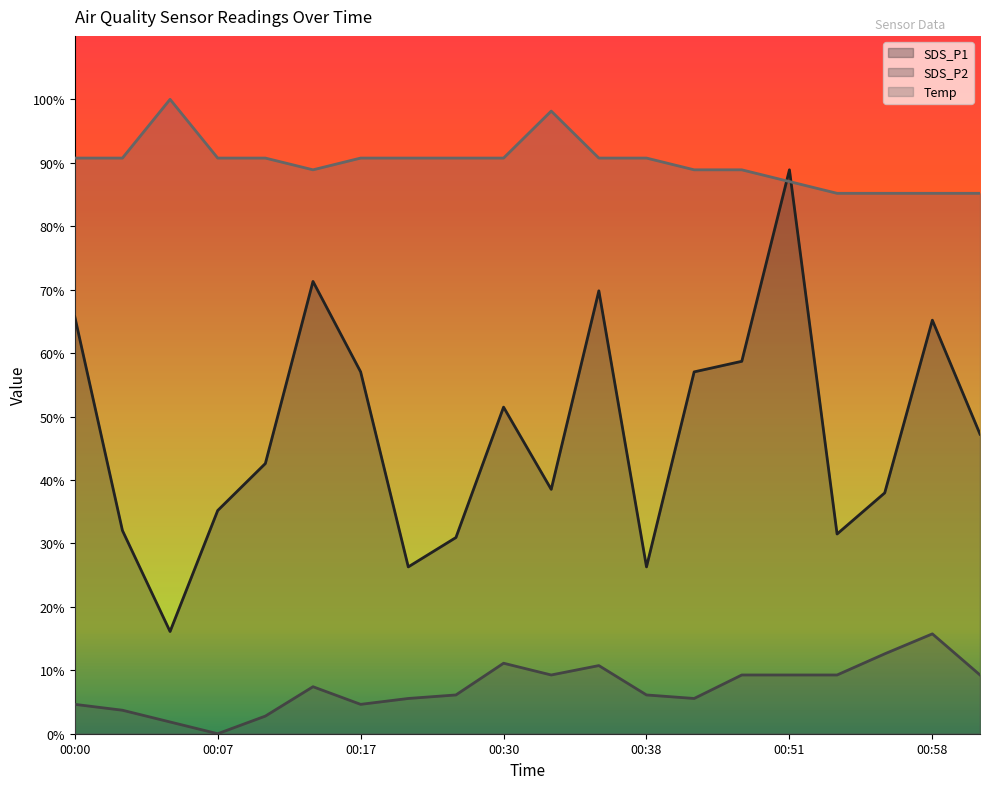

What value does the Temp series have at 00:02?

90.7